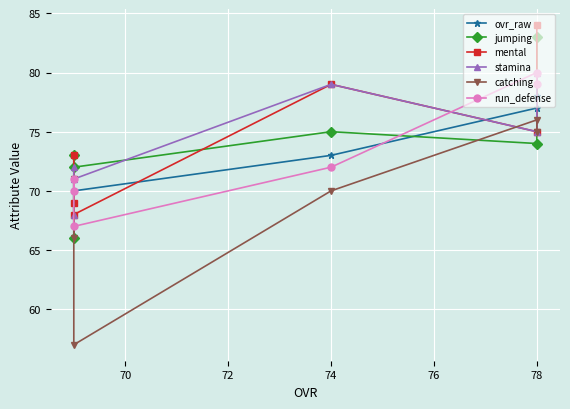

Reading left to right, extract all data points from this chart.

ovr_raw: 78	77	73	70	68	69
jumping: 83	74	75	72	73	66
mental: 84	75	79	68	69	73
stamina: 80	75	79	71	68	72
catching: 75	76	70	57	71	66
run_defense: 79	80	72	67	71	70